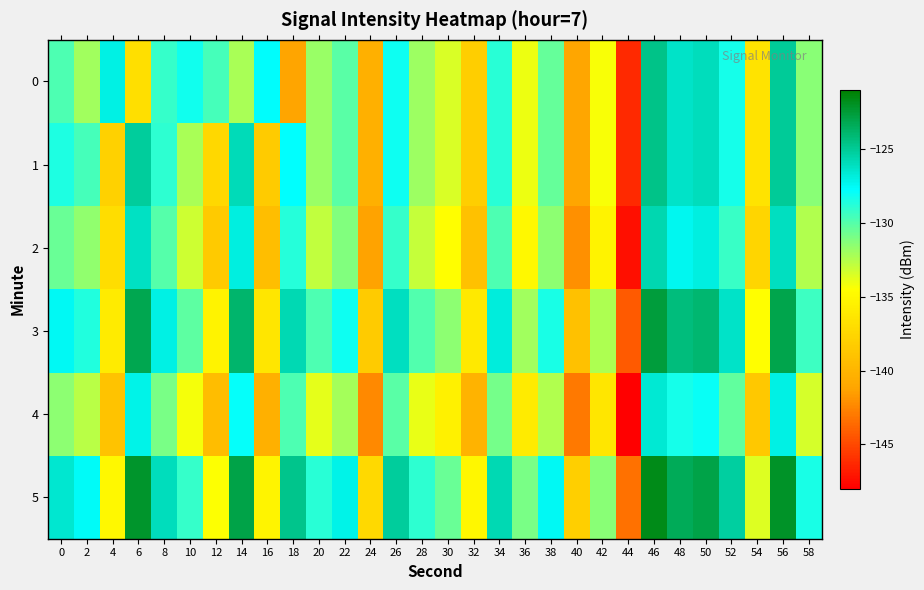

At which category is the sum across all series the highest?

46